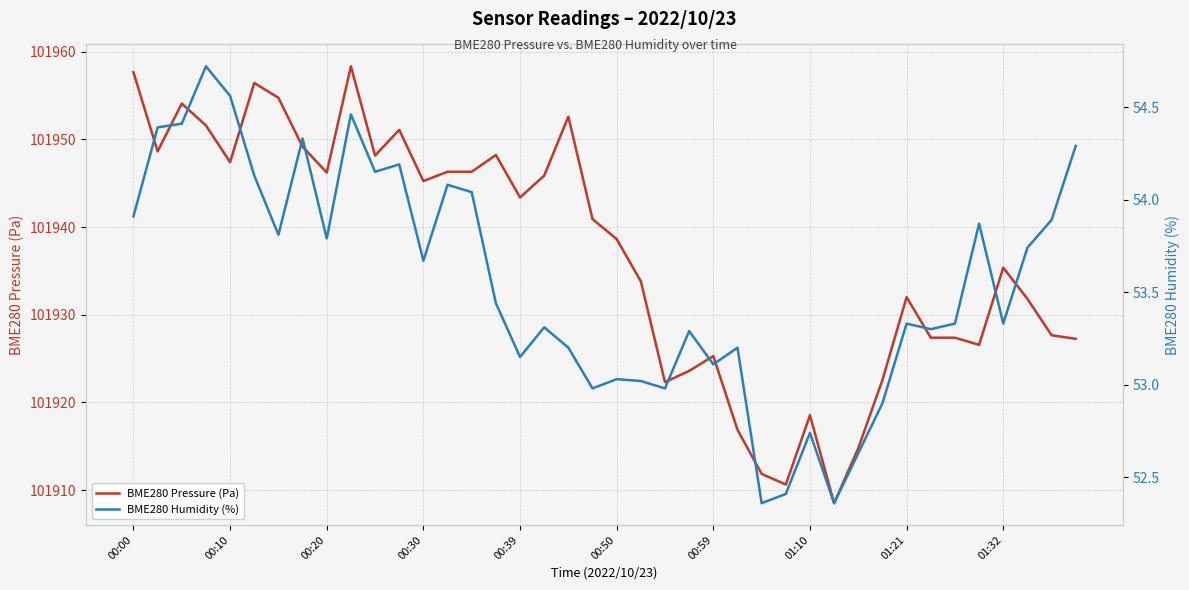

The value of BME280 Pressure (Pa) at 00:30 is 55588.8. True or false?

False